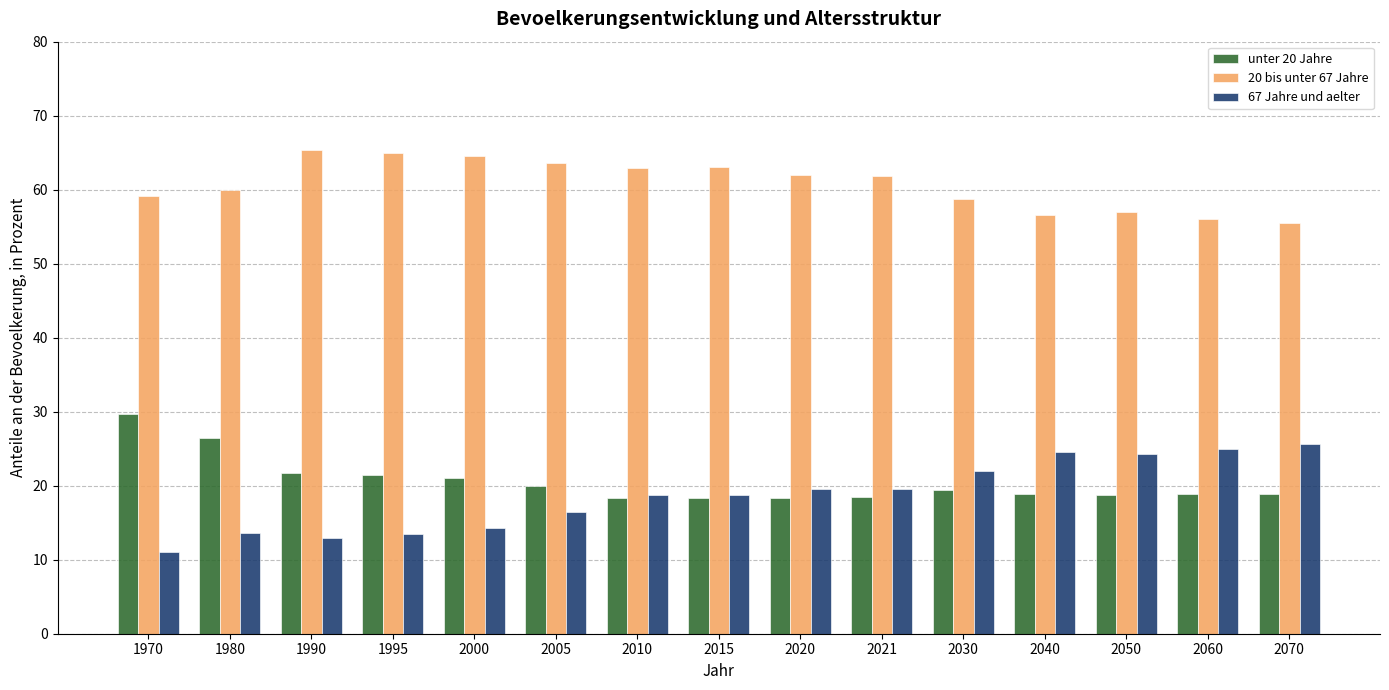

What value does the unter 20 Jahre series have at 2015?

18.3